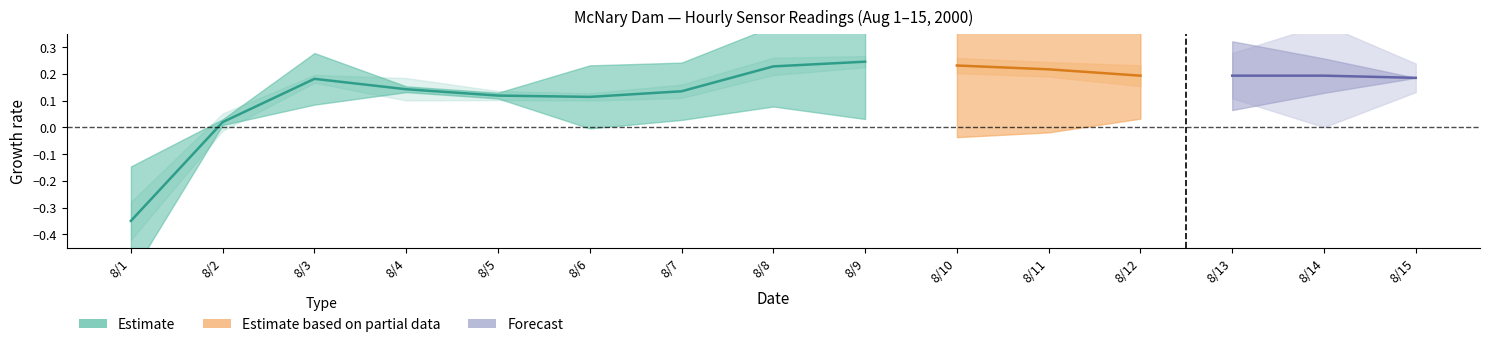

How many values are below zero?

1